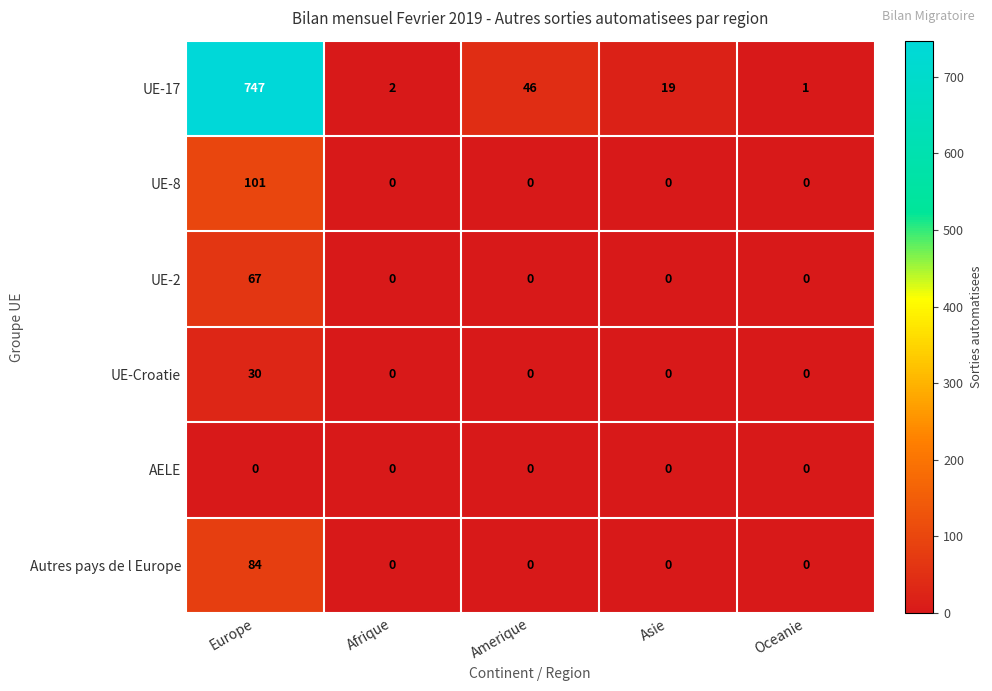

Between Europe and Afrique, which series saw the biggest shift?

UE-17